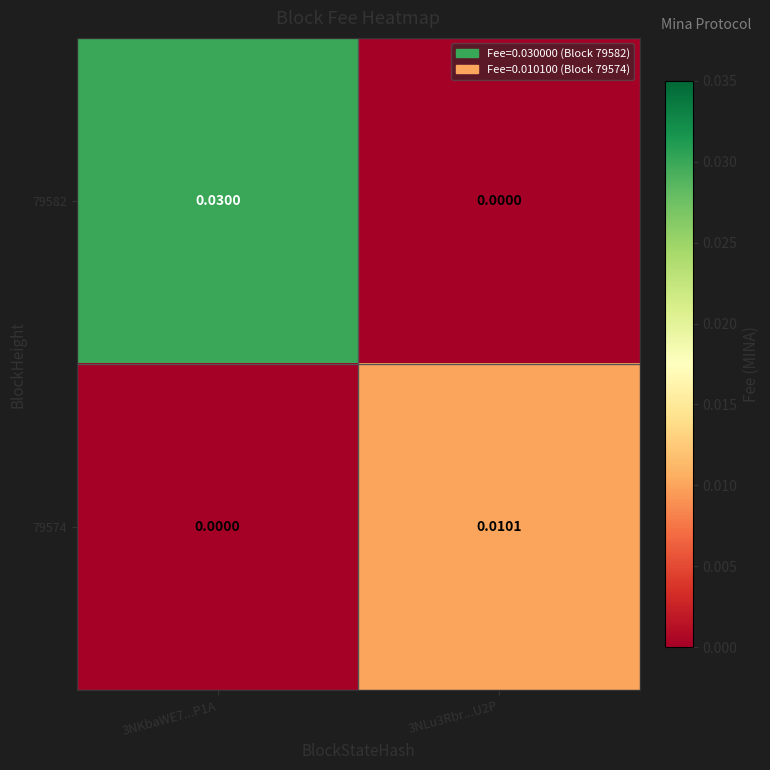

Count the number of categories in the chart.

2